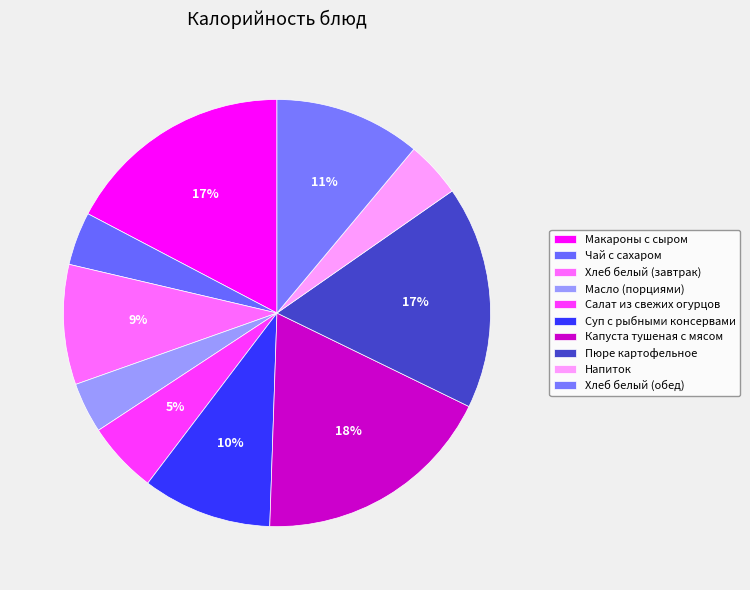

How much of the chart is everything except Капуста тушеная с мясом?

81.7%